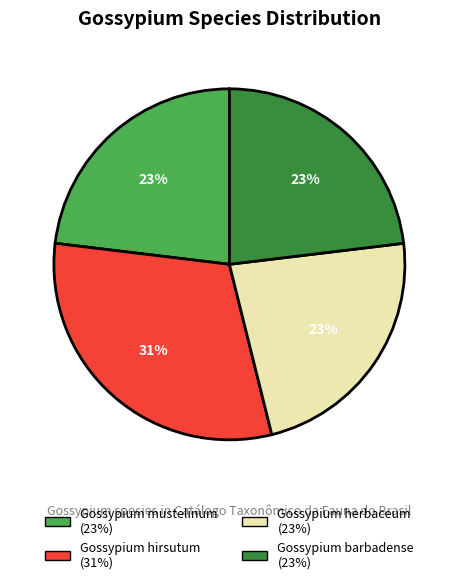

Approximately how many times larger is the value at Gossypium mustelinum compared to Gossypium hirsutum?

0.7